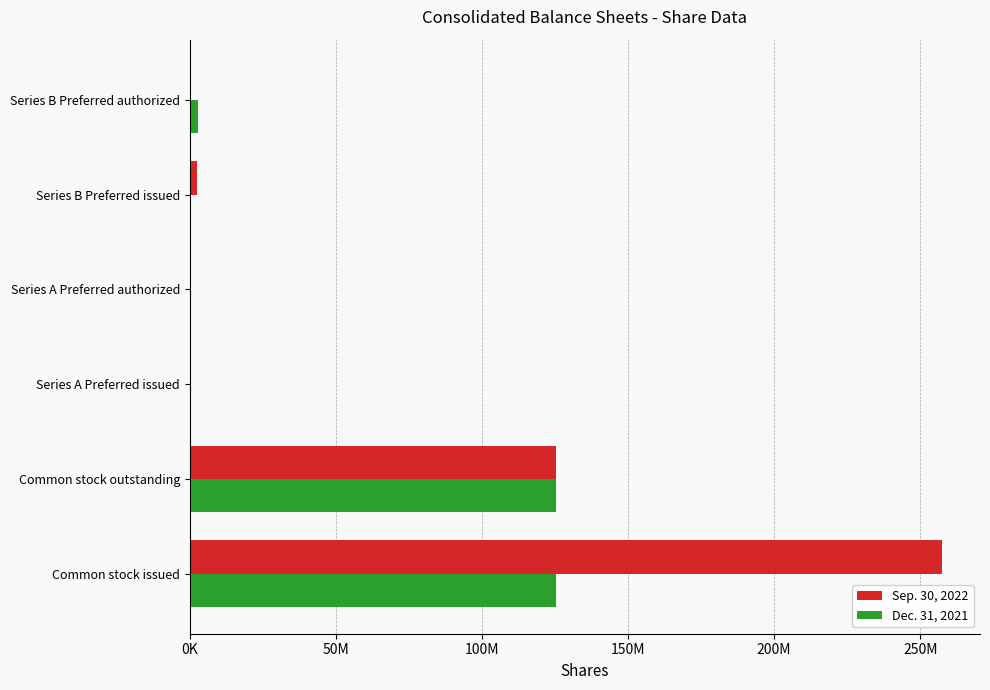

What are all the series names shown in the legend?

Sep. 30, 2022, Dec. 31, 2021